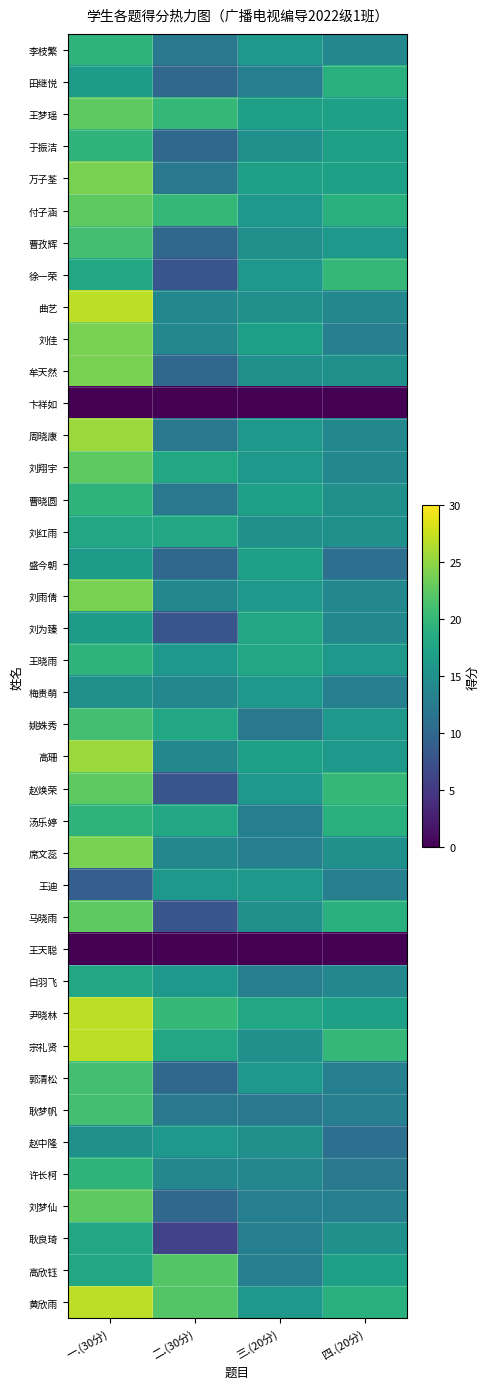

At how many categories does at least one series exceed 23?

1